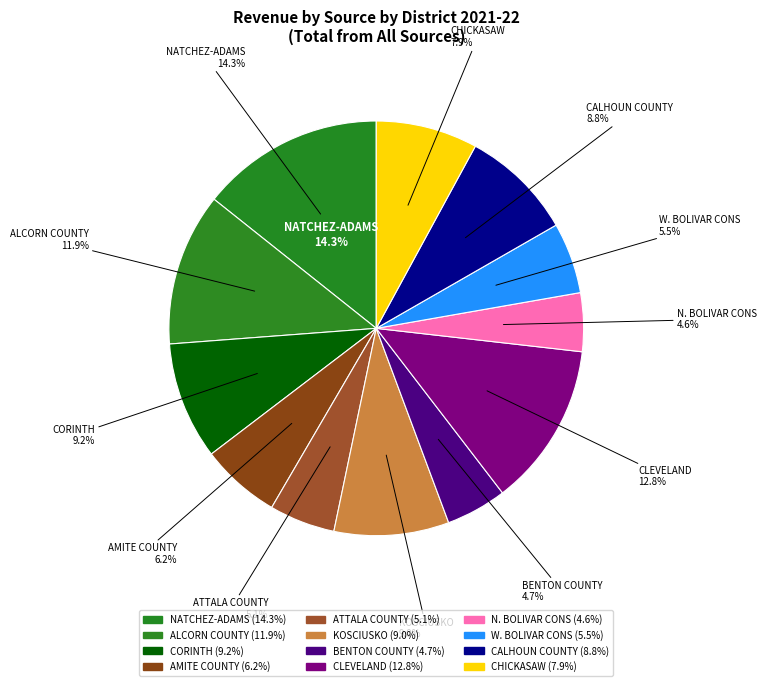

To the nearest percent, what percentage of the pie is W. BOLIVAR CONS?

6%